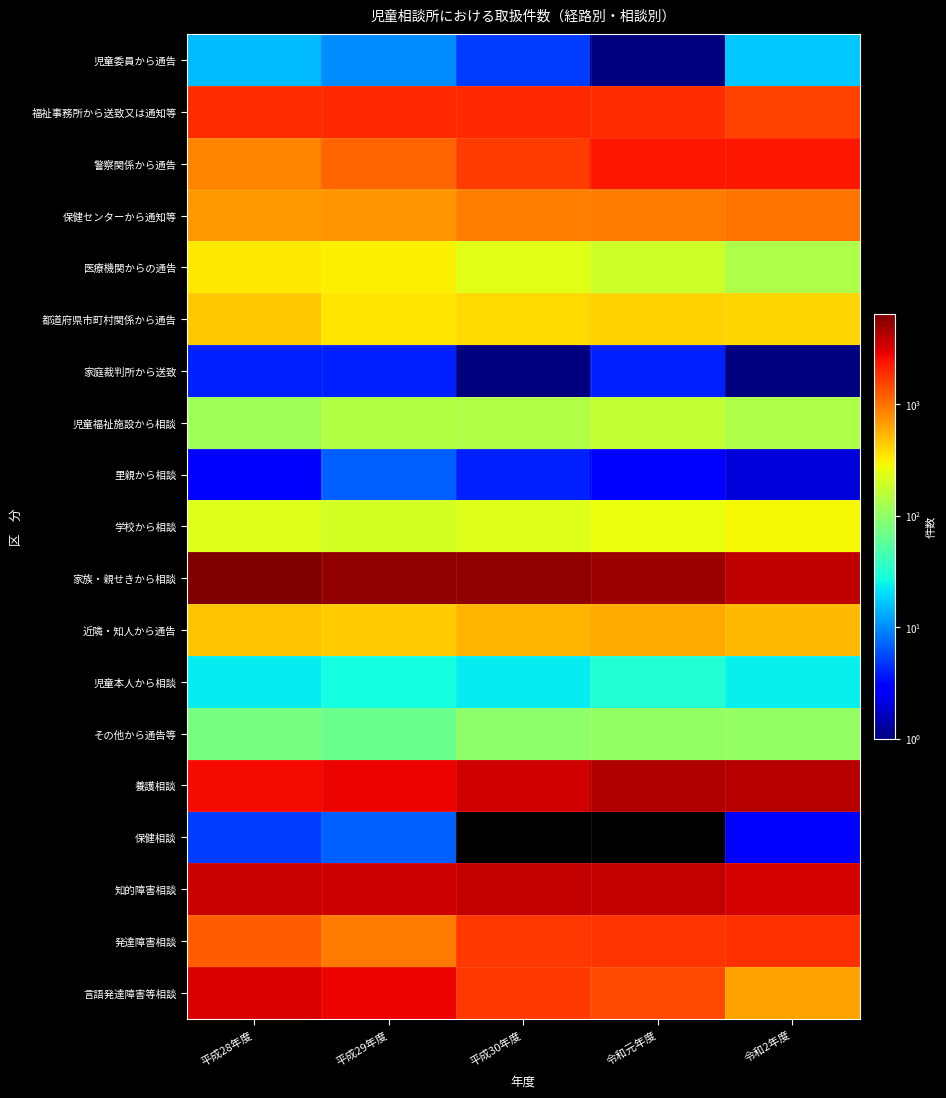

Which label corresponds to the largest value in the chart?

平成28年度